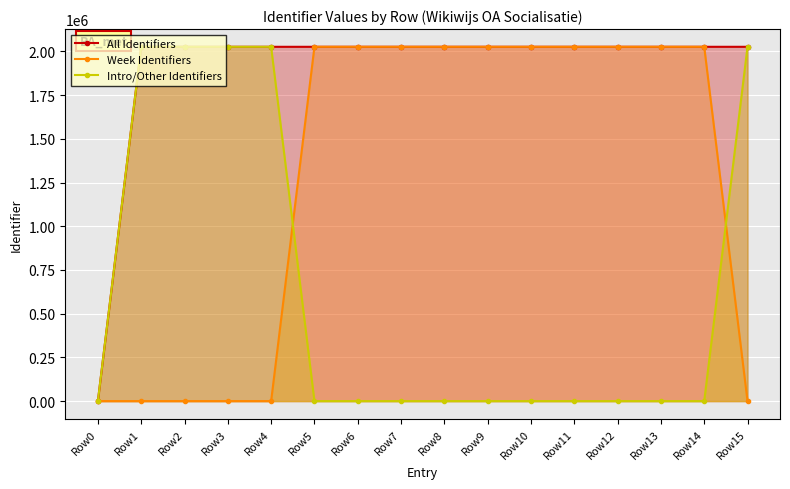

Is the value of Intro/Other Identifiers at Row11 greater than the value of Week Identifiers at Row15?

No